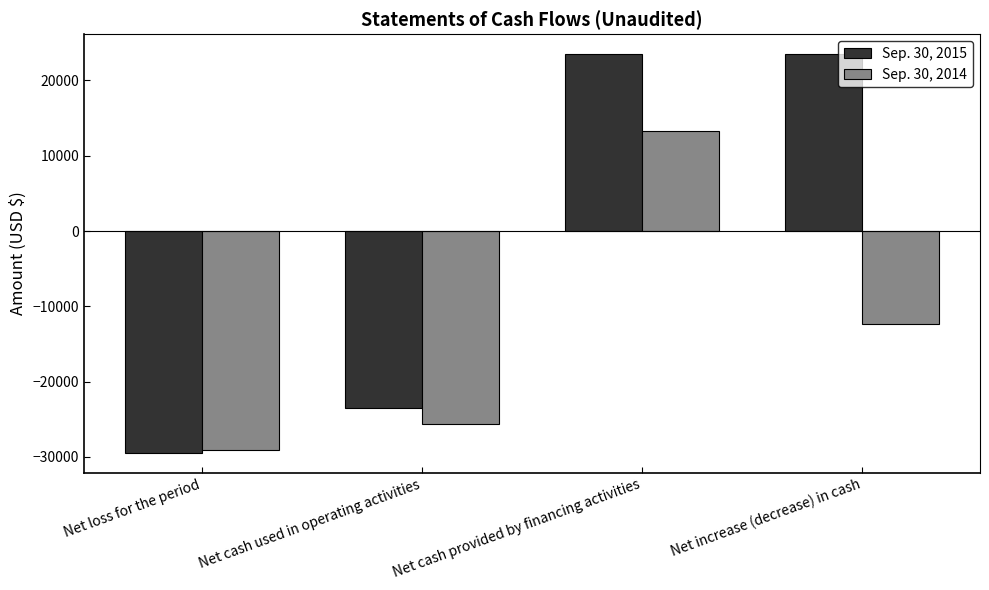

What is the value of the Sep. 30, 2015 bar at the 1st from the left?

-29432